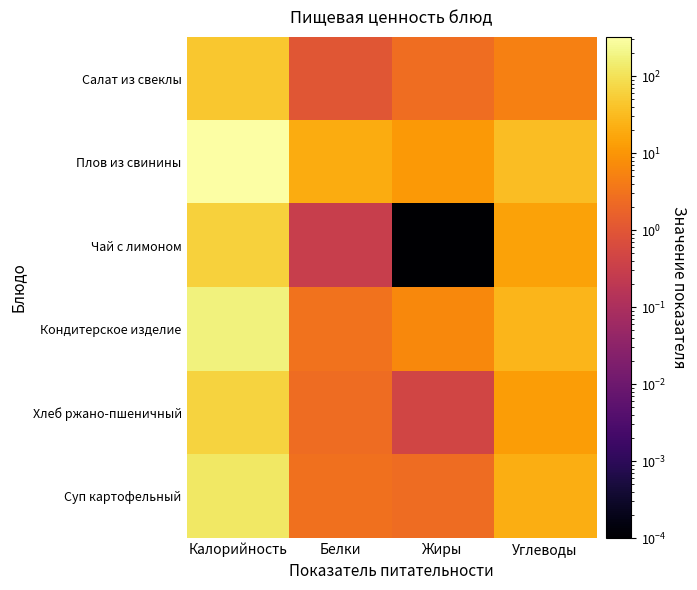

At Белки, list the series in order from smallest to largest.

Чай с лимоном, Салат из свеклы, Хлеб ржано-пшеничный, Суп картофельный, Кондитерское изделие, Плов из свинины